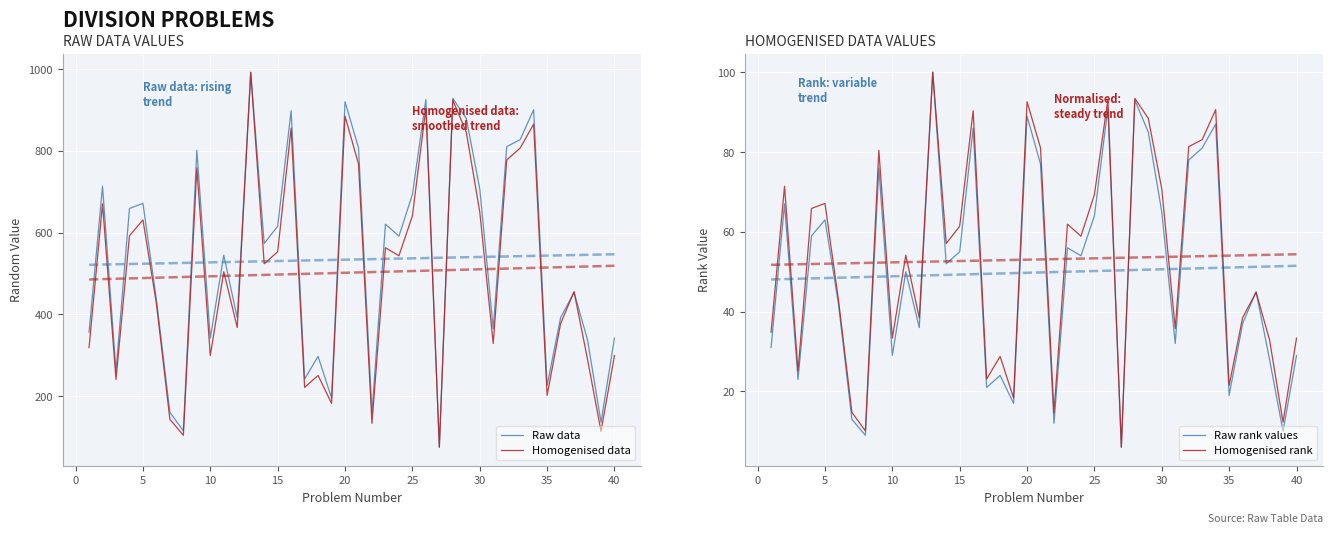

What is the highest value of the Raw data series?

992.2